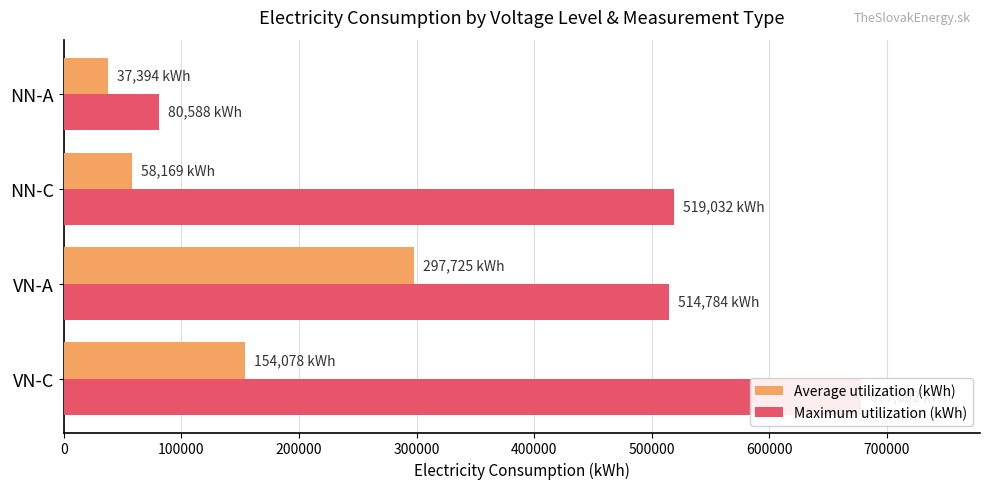

How many bars are there in each group?

2